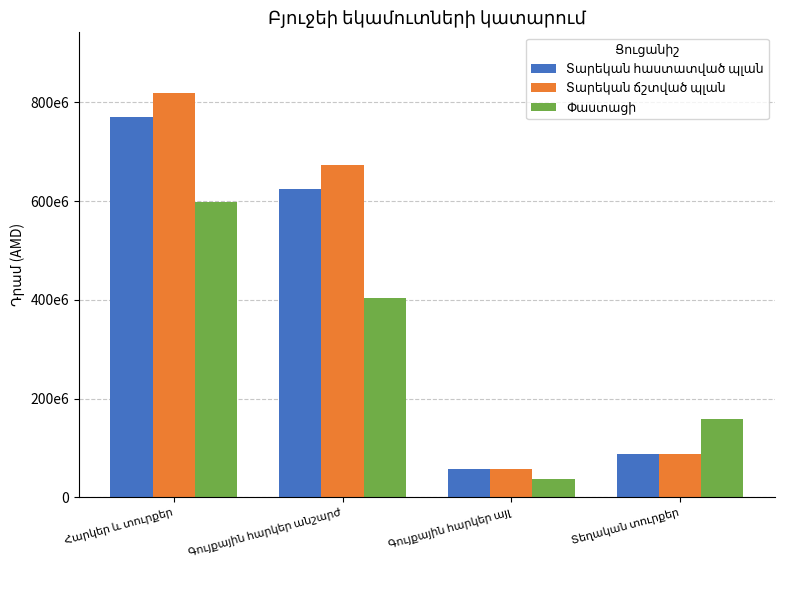

Where does the Փաստացի series first go above 404504407?

Հարկեր և տուրքեր